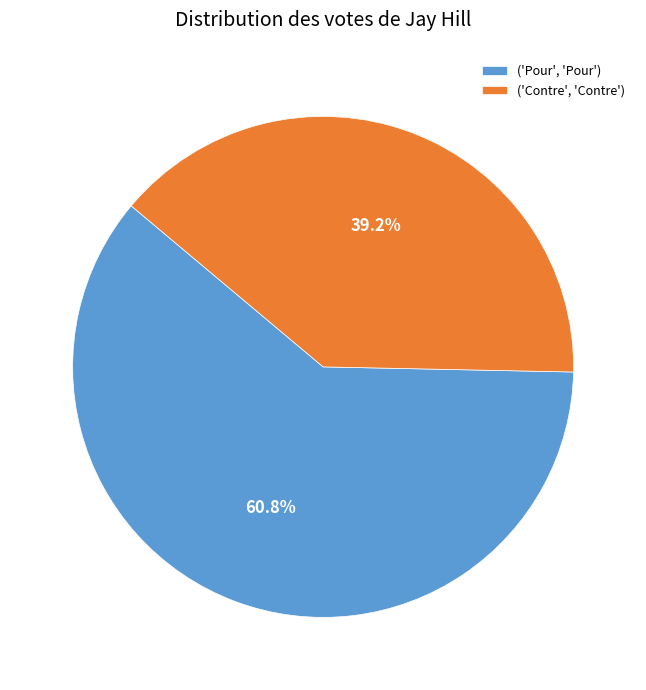

Rank the categories by value from highest to lowest.

('Pour', 'Pour'), ('Contre', 'Contre')